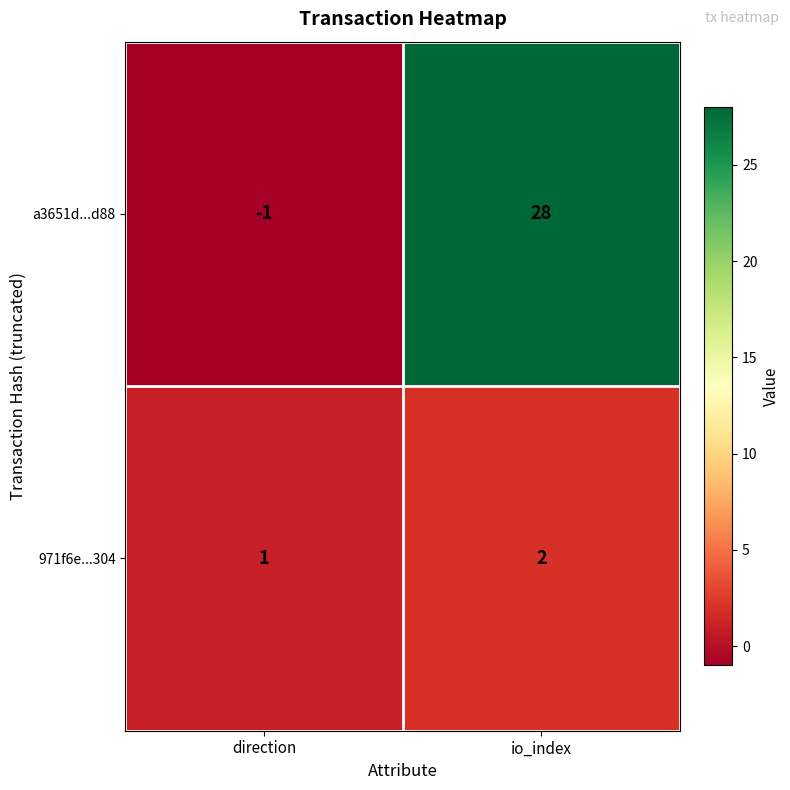

What is the sum of the a3651d...d88 values at io_index and direction?

27